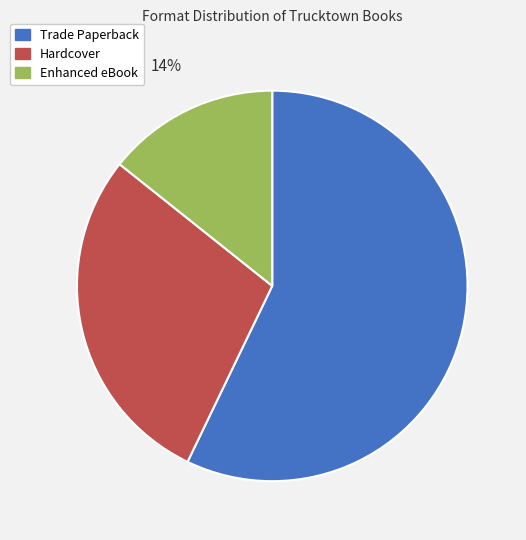

Which slice represents more than half of the pie?

Trade Paperback